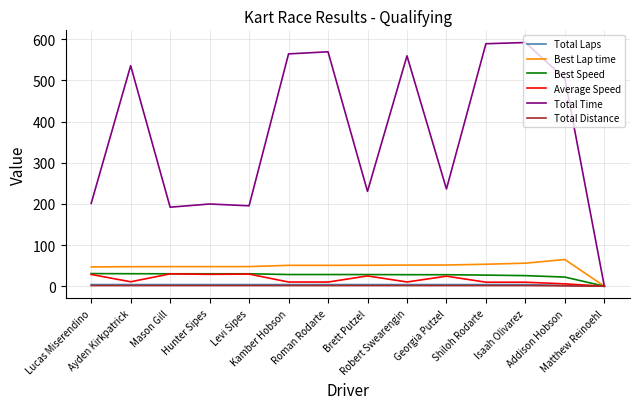

What is the maximum value shown in the chart?

592.2